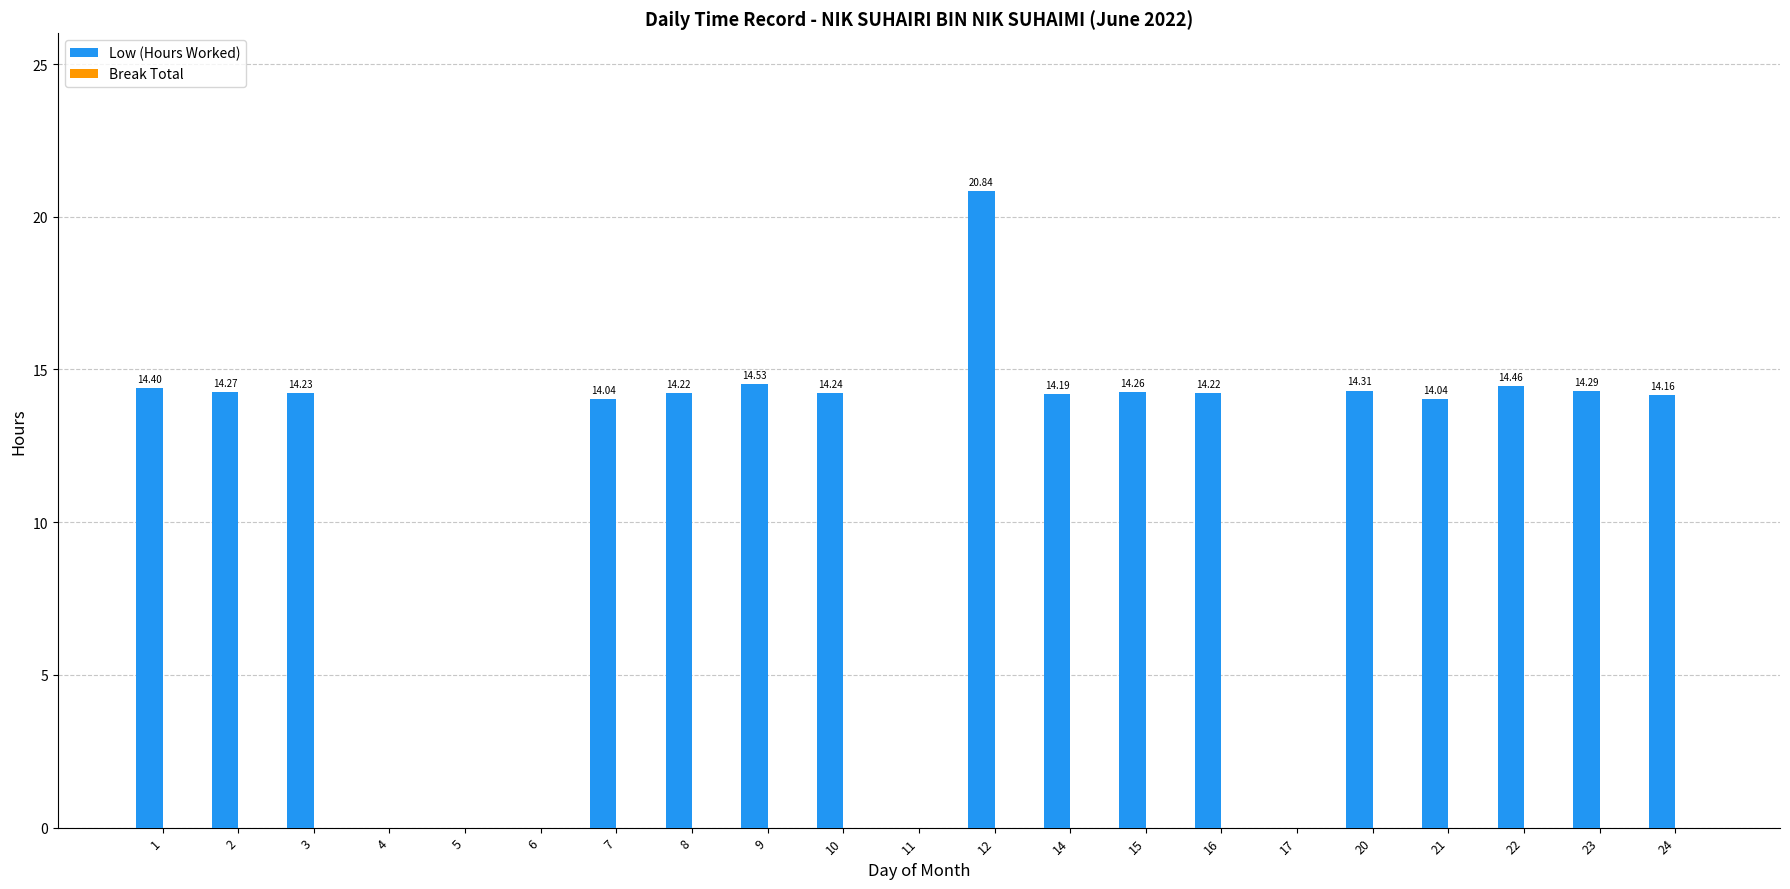

Between 17 and 7, which is larger?

7